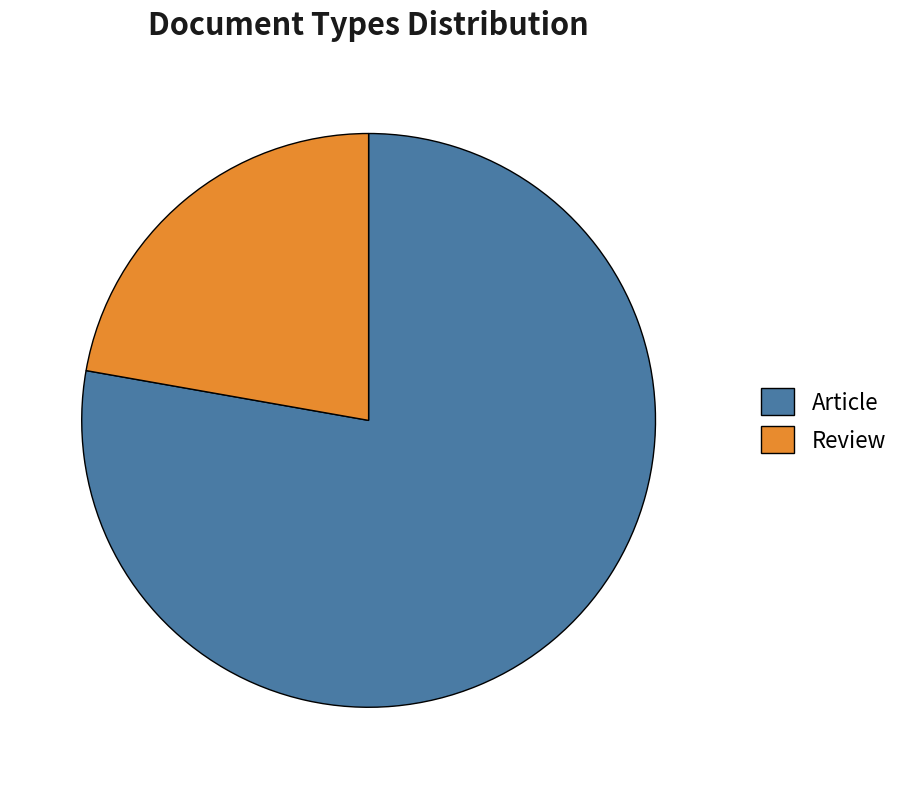

What is the smallest slice in the pie chart?

Review